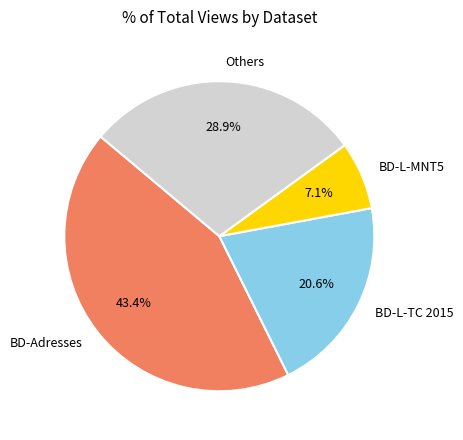

What percentage do BD-Adresses and BD-L-MNT5 together represent?

50.5%